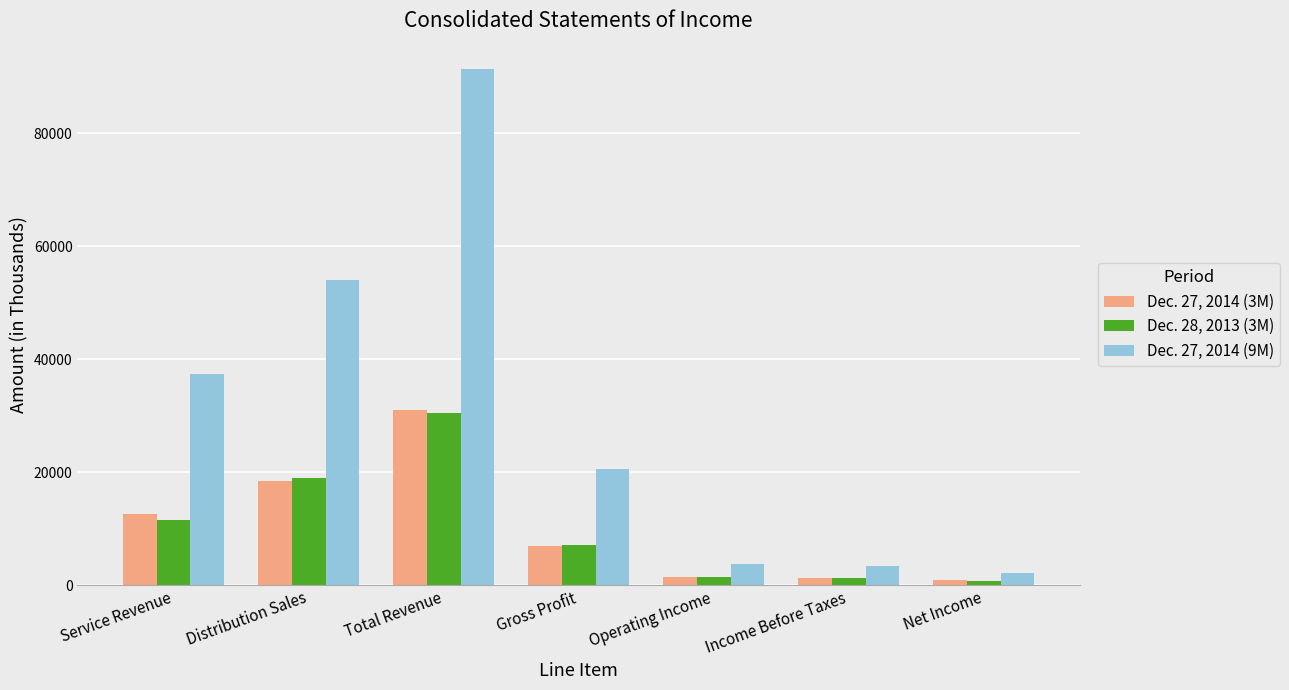

At Distribution Sales, list the series in order from largest to smallest.

Dec. 27, 2014 (9M), Dec. 28, 2013 (3M), Dec. 27, 2014 (3M)